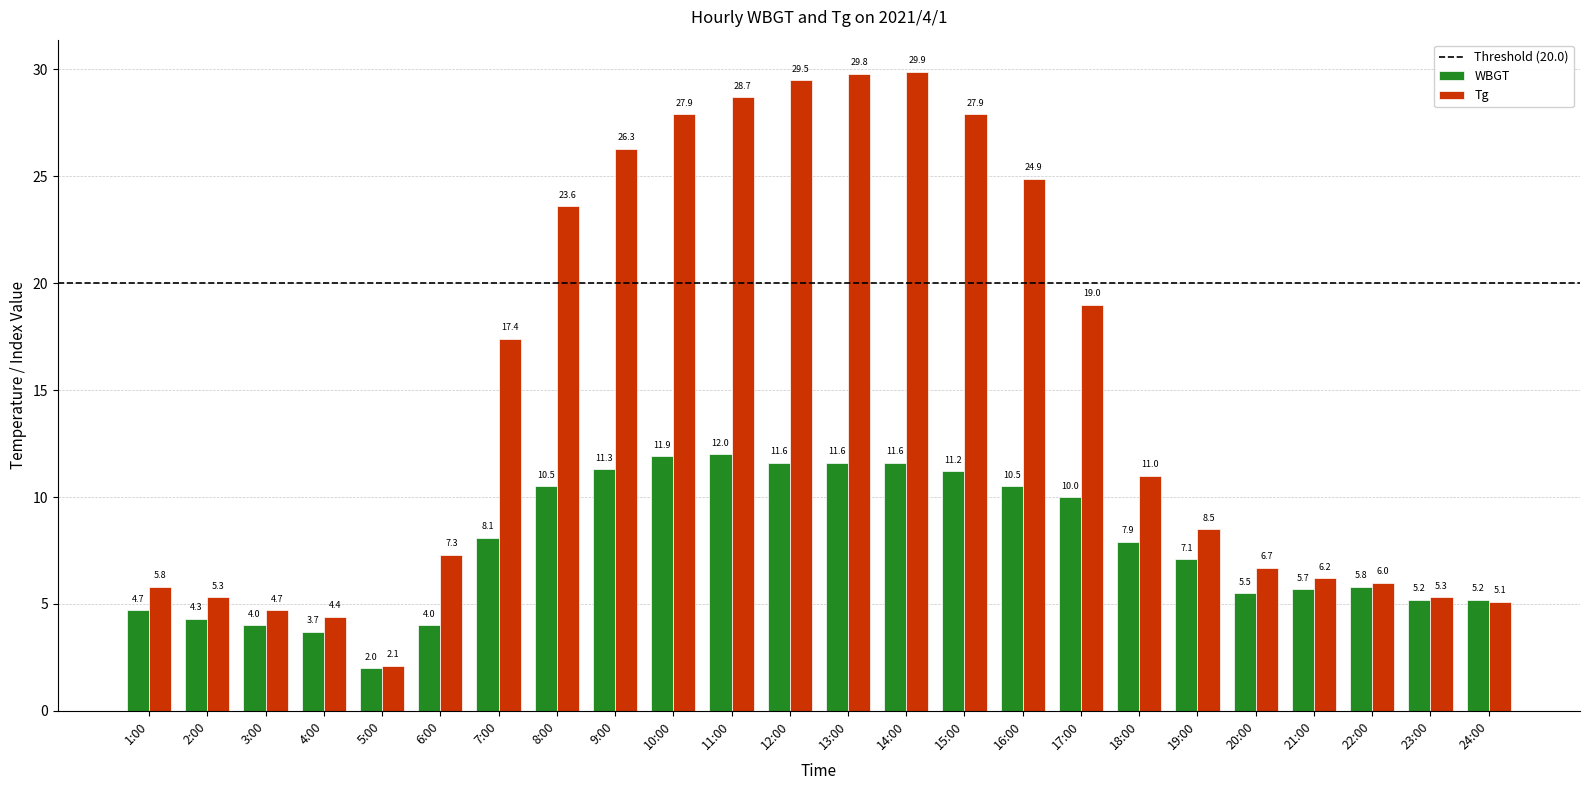

Which series has the largest total across all categories?

Tg